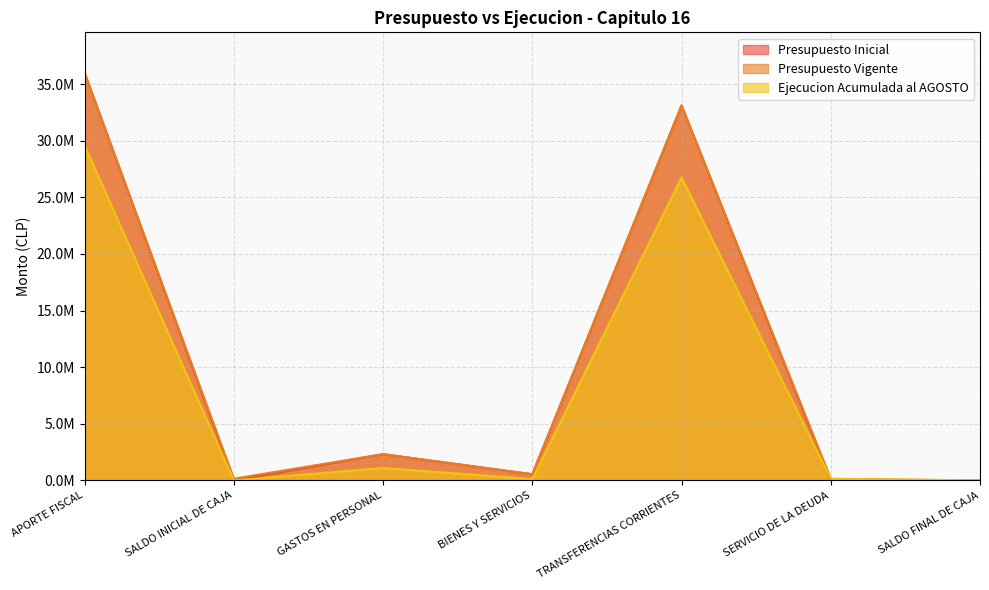

Does the chart display data point markers on the line(s)?

No